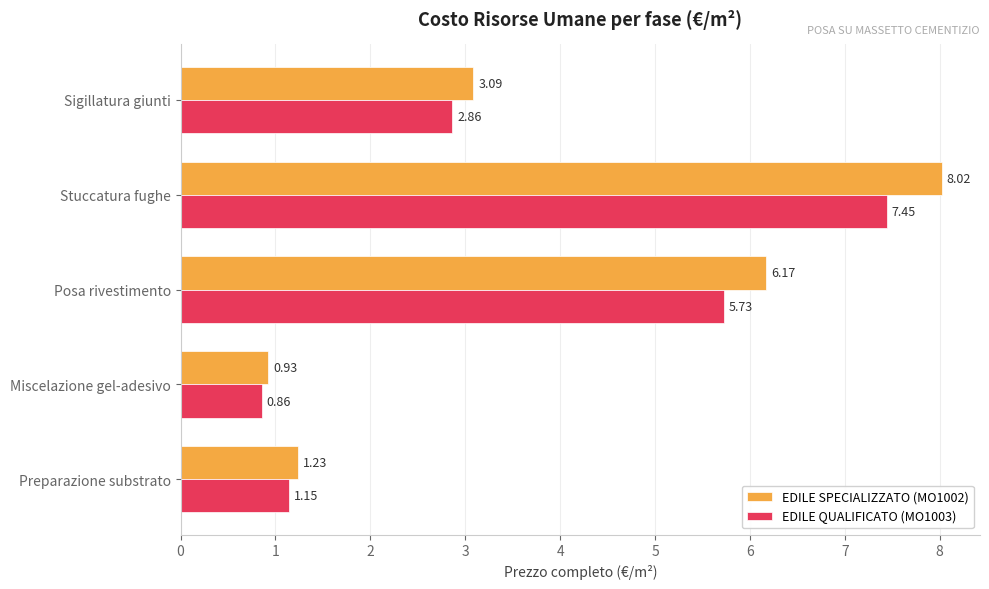

At which label does EDILE QUALIFICATO (MO1003) reach its minimum?

Miscelazione gel-adesivo